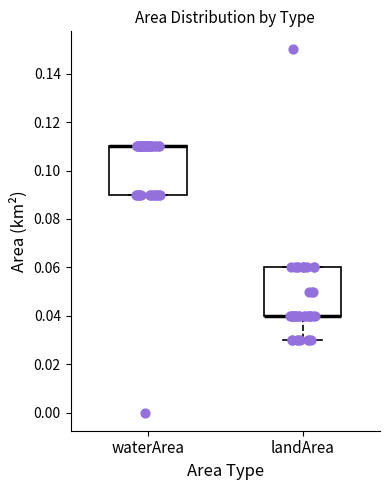

Reading left to right, read every box against the y-axis: the position of its median line, the range the box covers, and the ends of its whiskers. The values are not printed on the chart, so give them approximately, as read against the axis.

waterArea: median 0.11 (drawn on the box's upper edge), box 0.09 to 0.11, whiskers 0.09 to 0.11
landArea: median 0.04 (drawn on the box's lower edge), box 0.04 to 0.06, whiskers 0.03 to 0.06